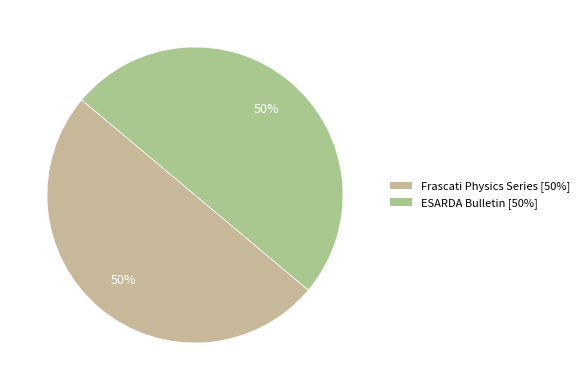

What percentage is the ESARDA Bulletin slice, to the nearest percent?

50%